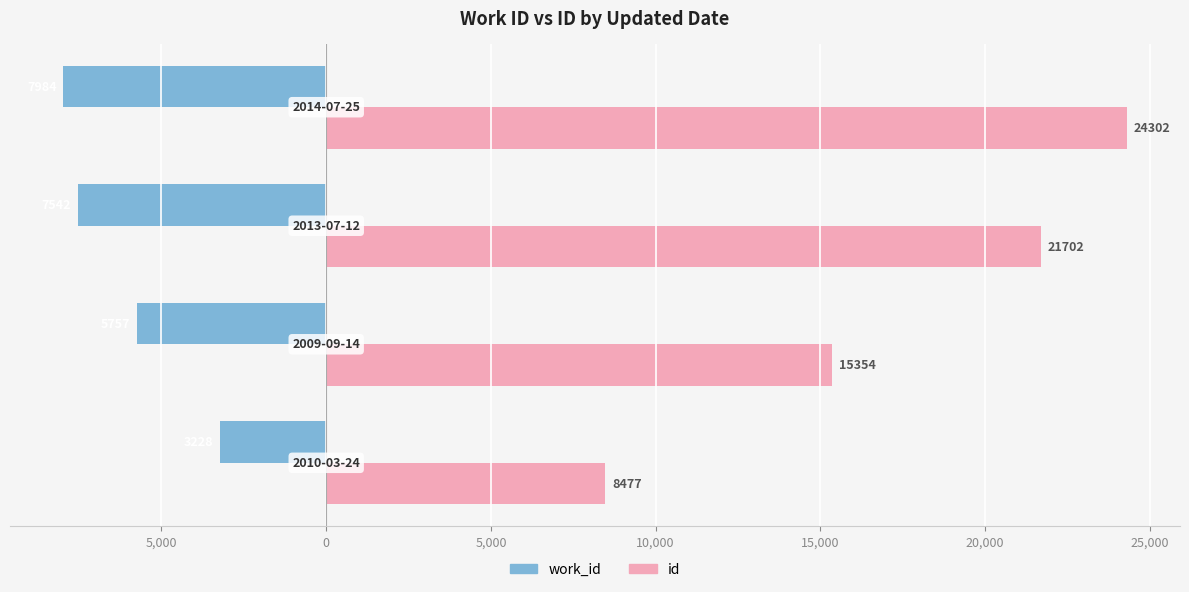

Reading right to left, extract all data points from this chart.

work_id: 5,000=-7984	0=-7542	5,000=-5757	10,000=-3228
id: 5,000=24302	0=21702	5,000=15354	10,000=8477